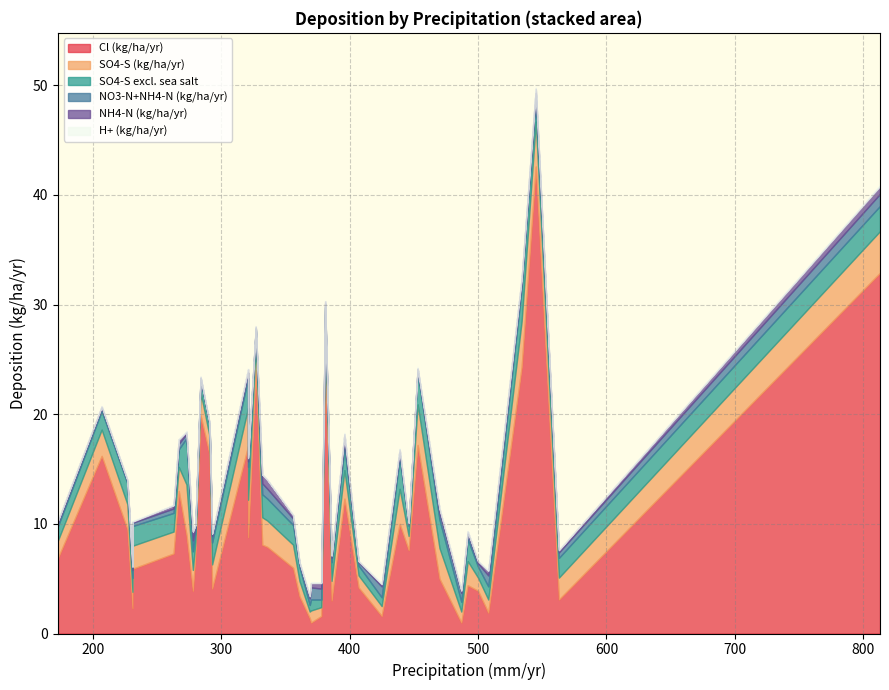

Which series has the largest total across all categories?

Cl (kg/ha/yr)